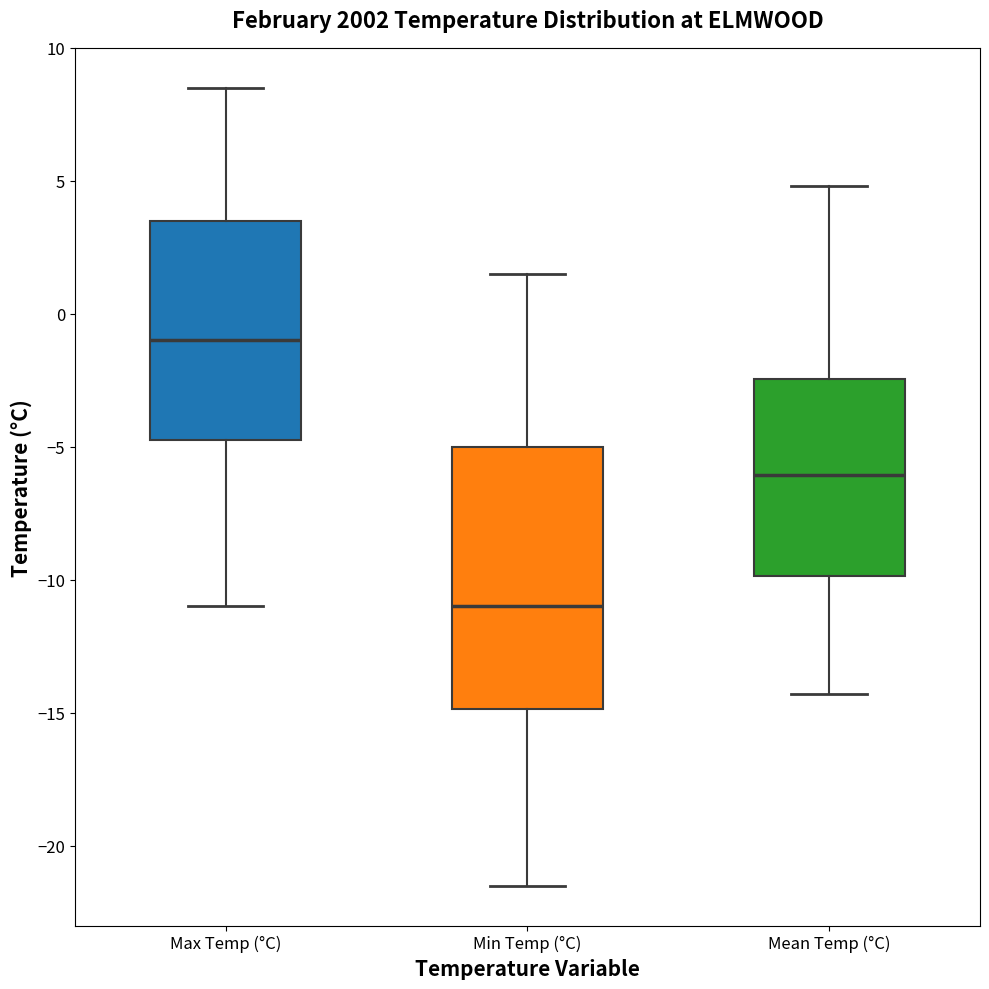

Which box's median line is the highest?

Max Temp (°C)